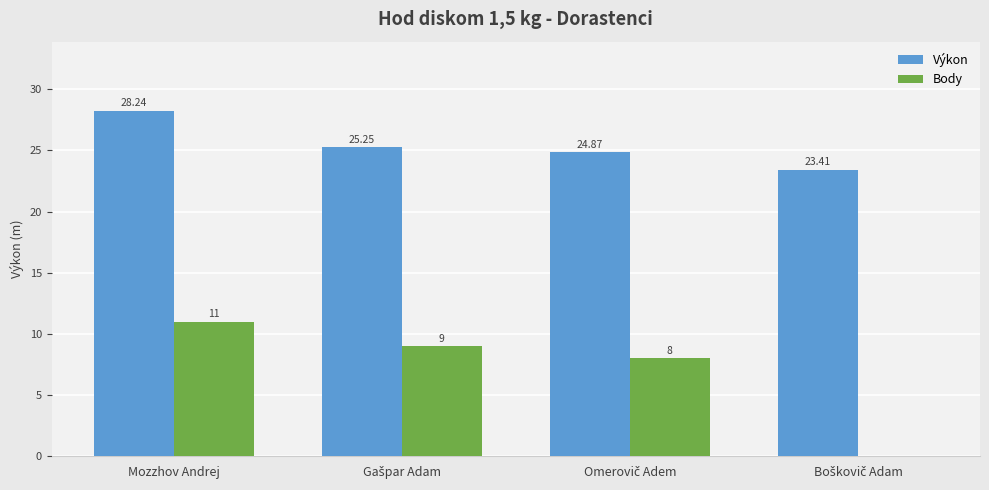

What is the sum of all Výkon values?

101.8